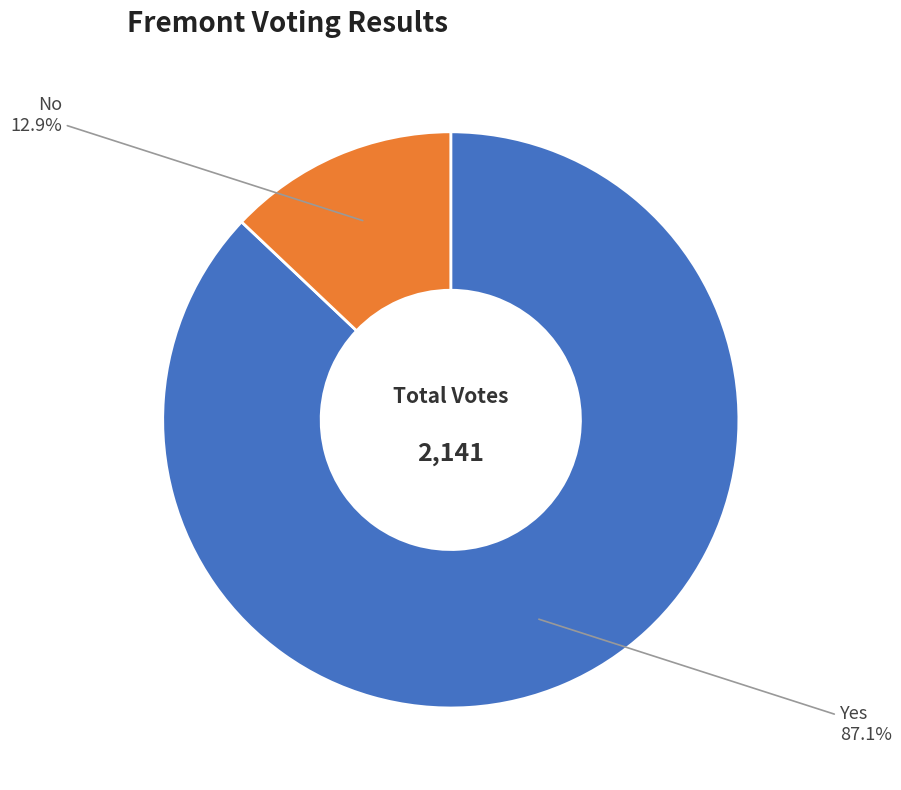

How many segments does this pie chart have?

2